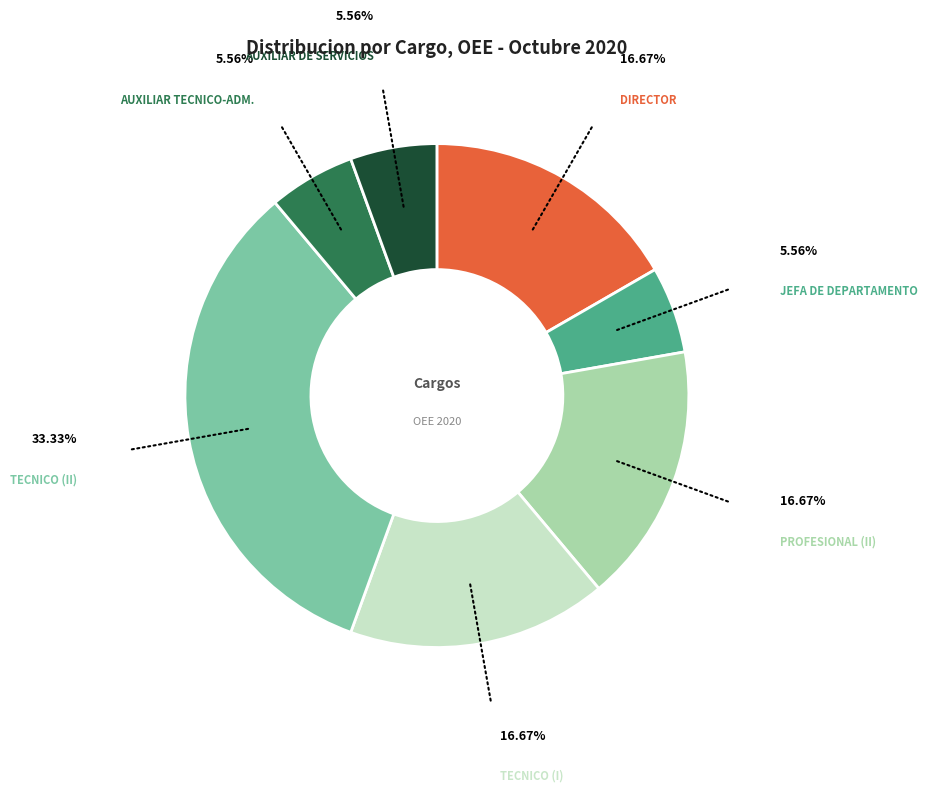

Approximately how many times larger is the value at TECNICO (I) compared to JEFA DE DEPARTAMENTO?

3.0